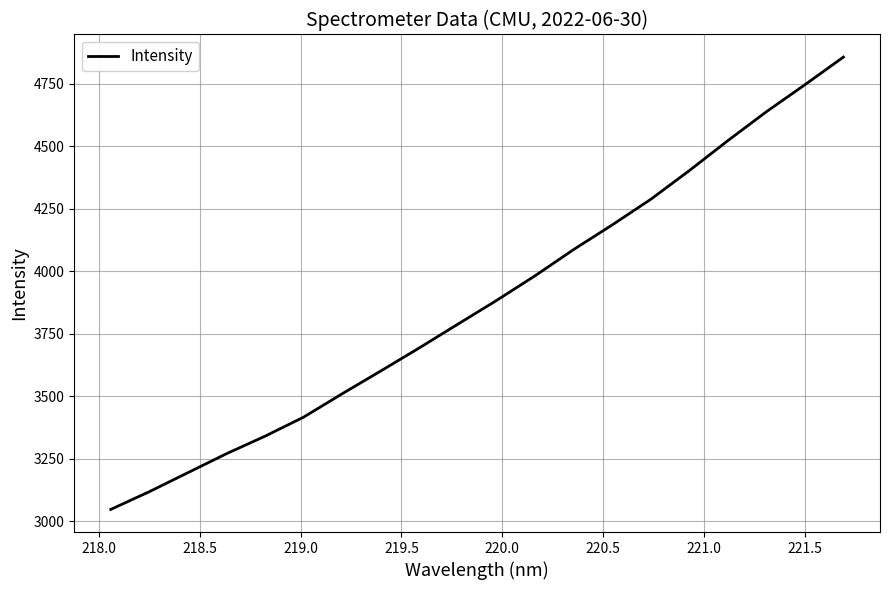

What is the greatest value displayed?

4856.1